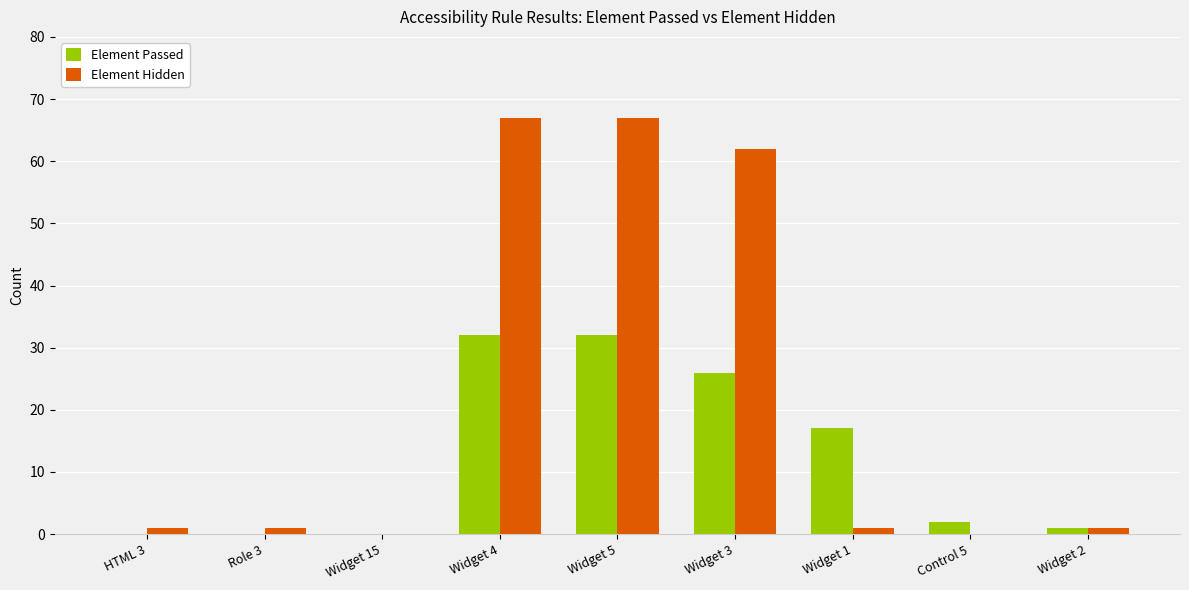

Is the value of Element Hidden at Widget 4 greater than the value of Element Passed at HTML 3?

Yes